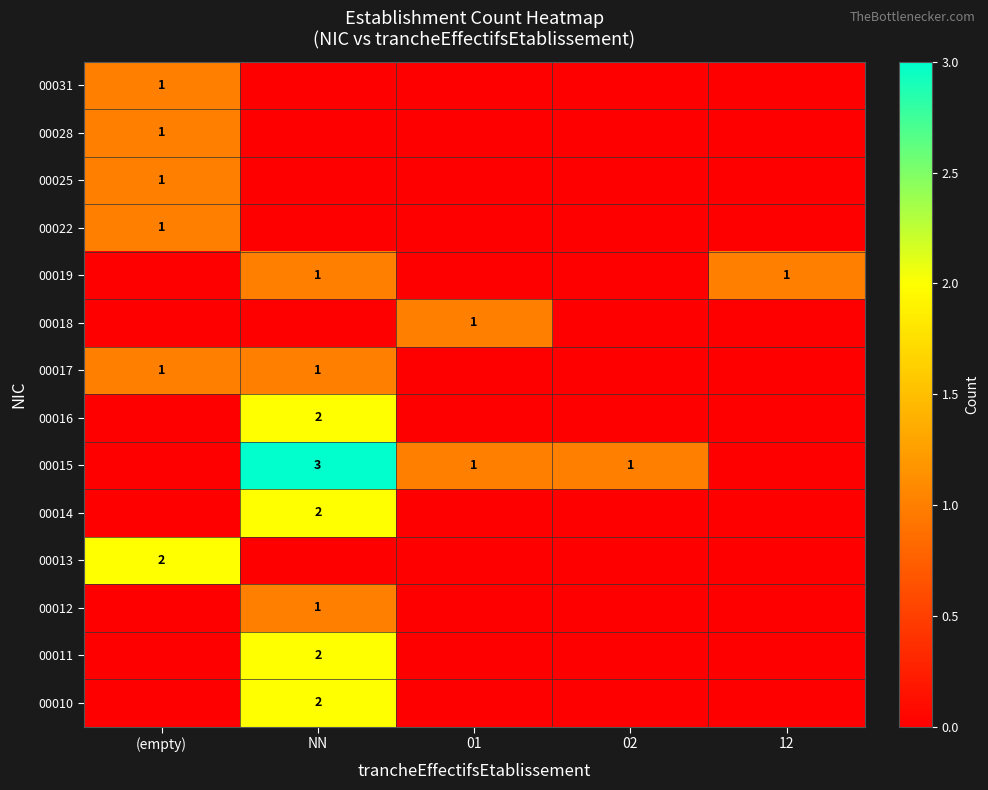

True or false: 00015 has a value of 0 at 02.

False